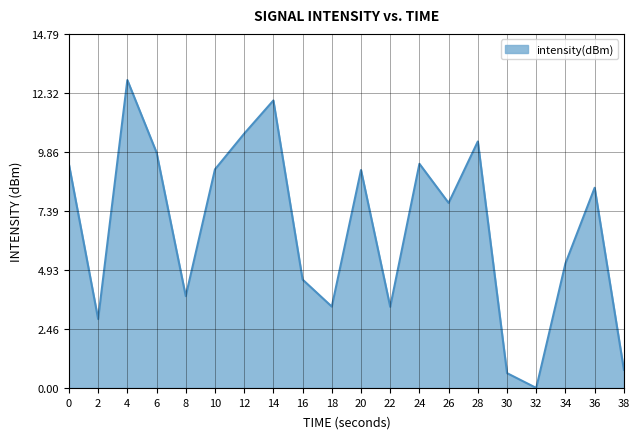

What is the difference between the values at 32 and 26?

7.7